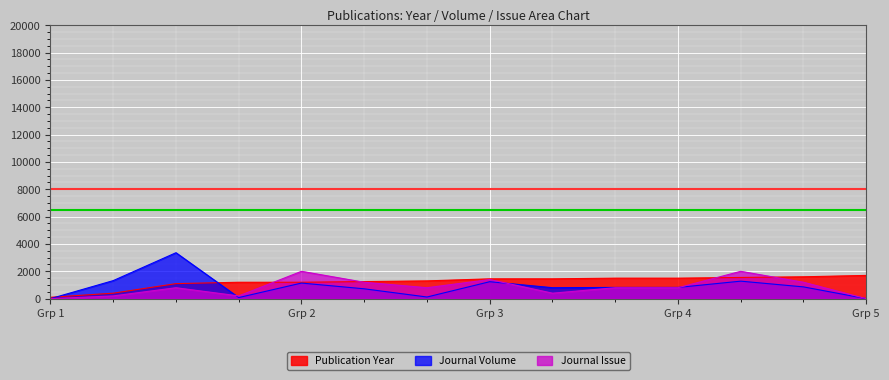

What is the highest value of the Publication Year series?

1700